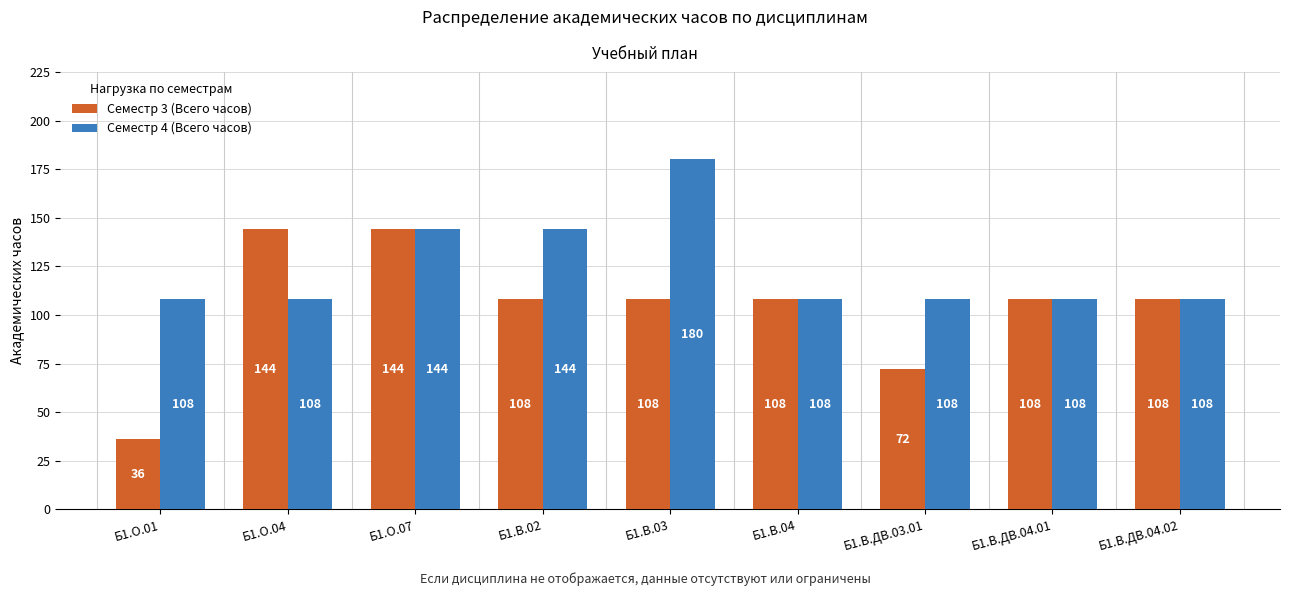

What is the label of the 4th bar from the right?

Б1.В.04